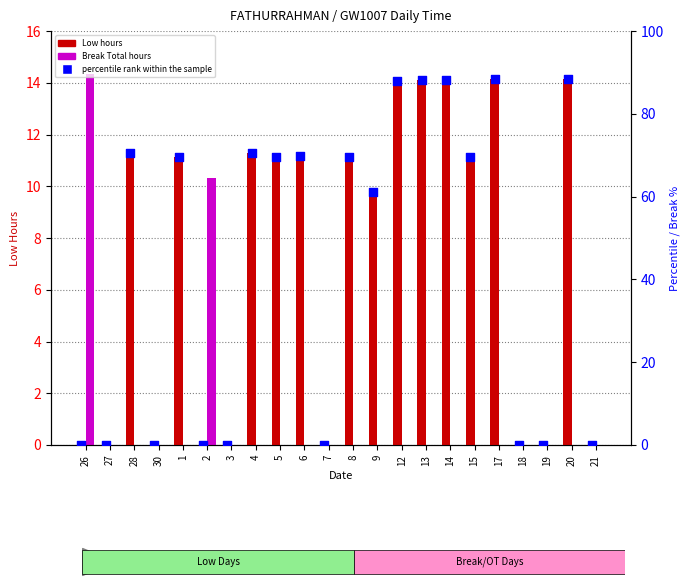

Is the value of Low at 17 greater than the value of Break Total at 3?

Yes